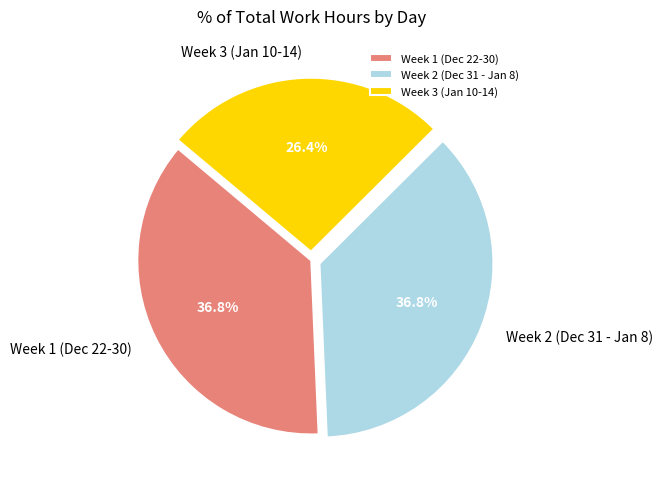

Is Week 2 (Dec 31 - Jan 8) the majority of the pie?

No